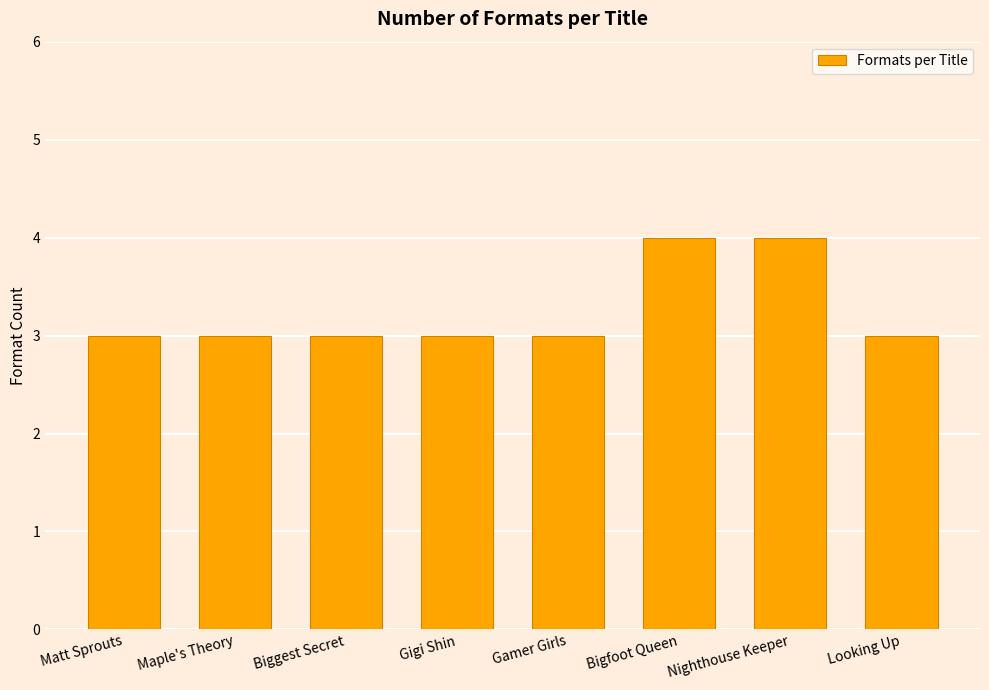

How many values are between 3 and 4?

8